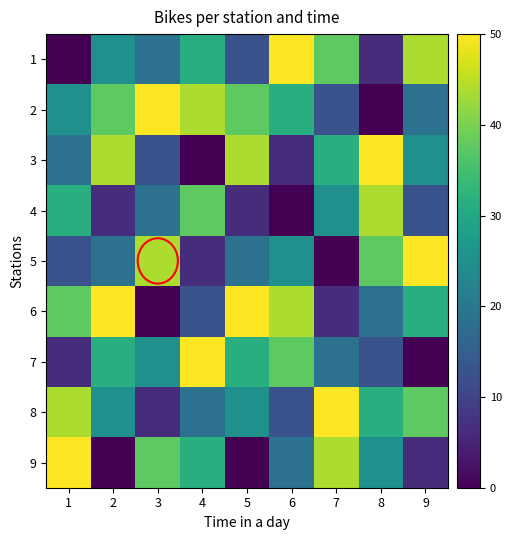

The 5 series shows 10.3 at 5. True or false?

False